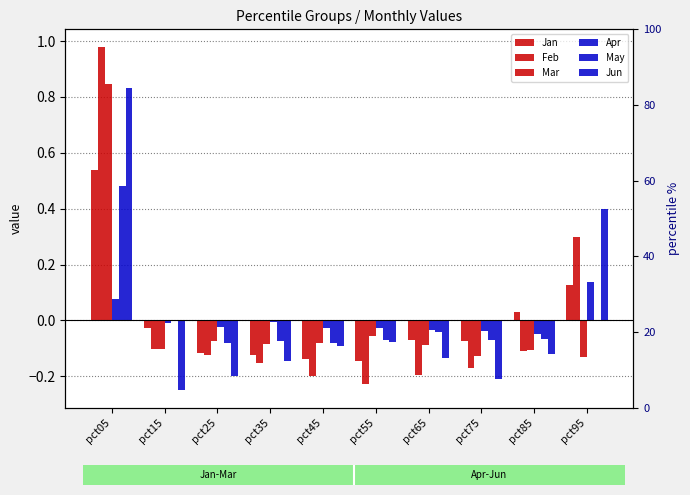

At how many categories does at least one series exceed 0?

3